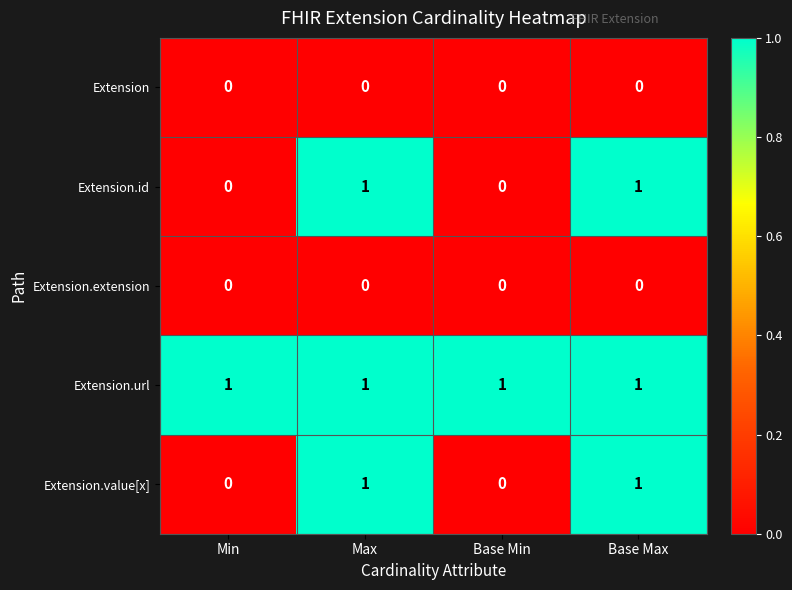

How many values in the Extension.value[x] series are below 1?

2